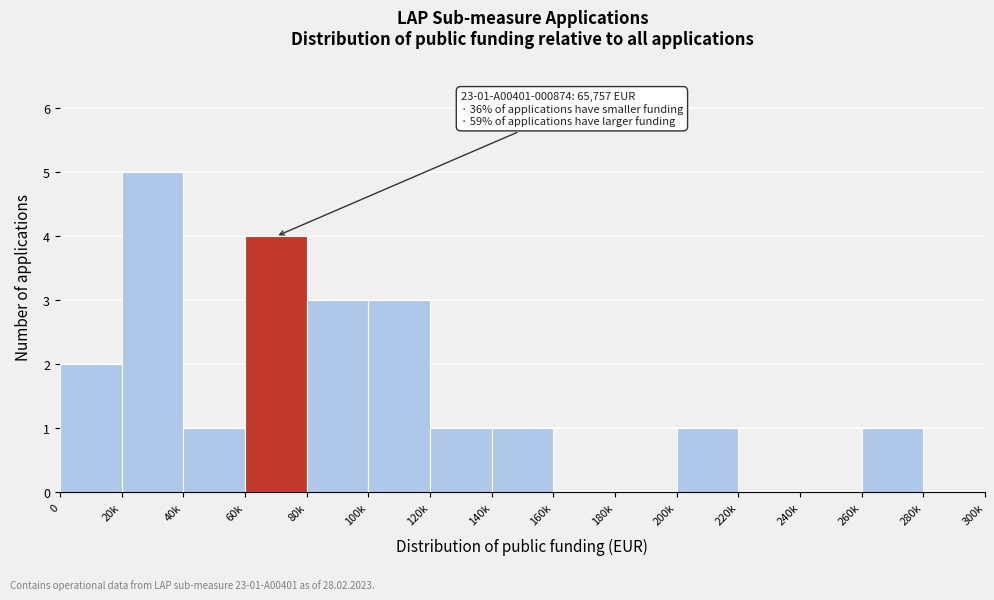

Reading right to left, what are all the values shown in this chart?

280k=0	260k=1	240k=0	220k=0	200k=1	180k=0	160k=0	140k=1	120k=1	100k=3	80k=3	60k=4	40k=1	20k=5	0=2